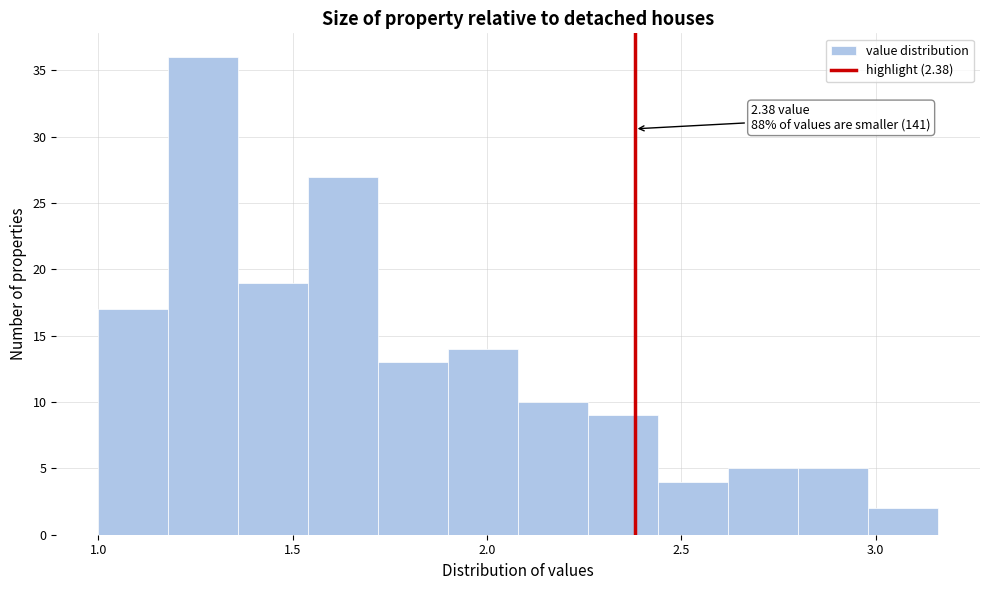

Read against the x-axis, roughly where is the centre of the tallest bar?

1.25